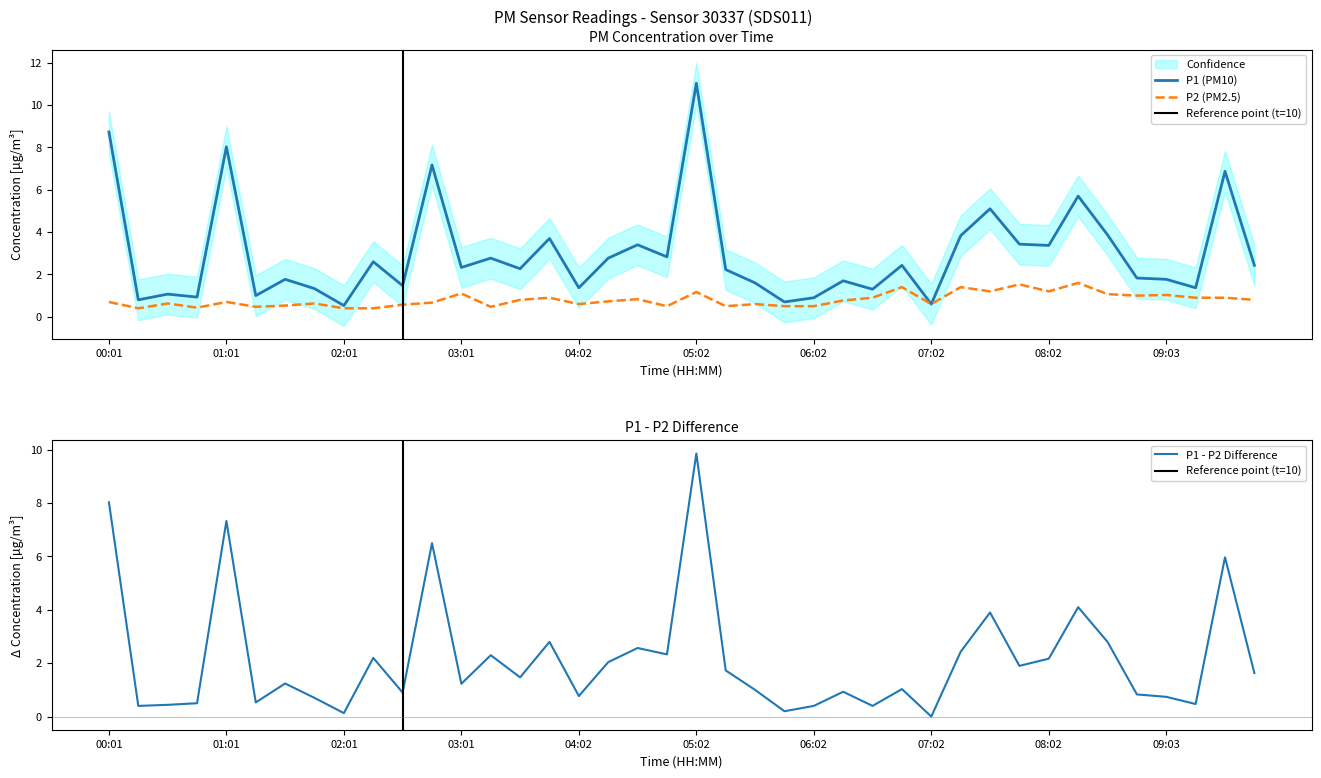

List the labels in order of P2 value, smallest first.

00:16, 02:01, 02:16, 00:46, 01:16, 03:16, 04:47, 05:17, 05:47, 06:02, 01:31, 02:31, 04:02, 05:32, 07:02, 00:31, 01:46, 02:46, 00:01, 01:01, 04:17, 06:17, 03:32, 09:48, 04:32, 03:47, 06:32, 09:18, 09:33, 08:47, 09:03, 08:32, 03:01, 05:02, 07:32, 08:02, 06:47, 07:17, 07:47, 08:17